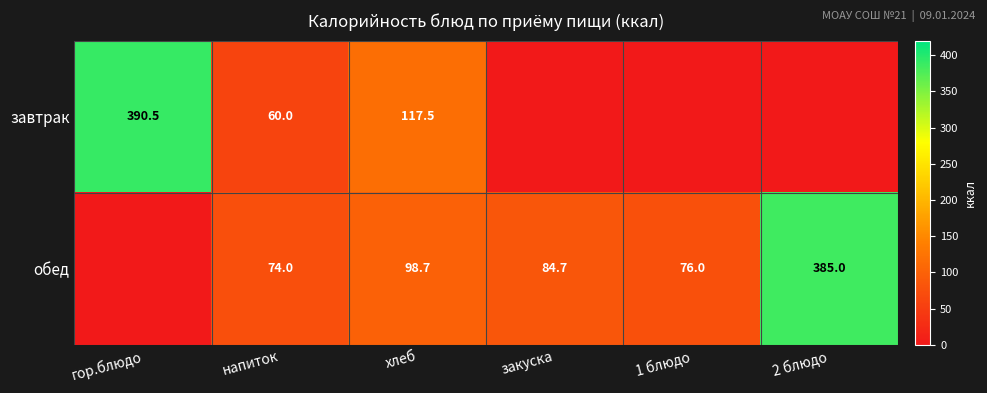

What is the spread (max minus min) of values at 1 блюдо?

76.0